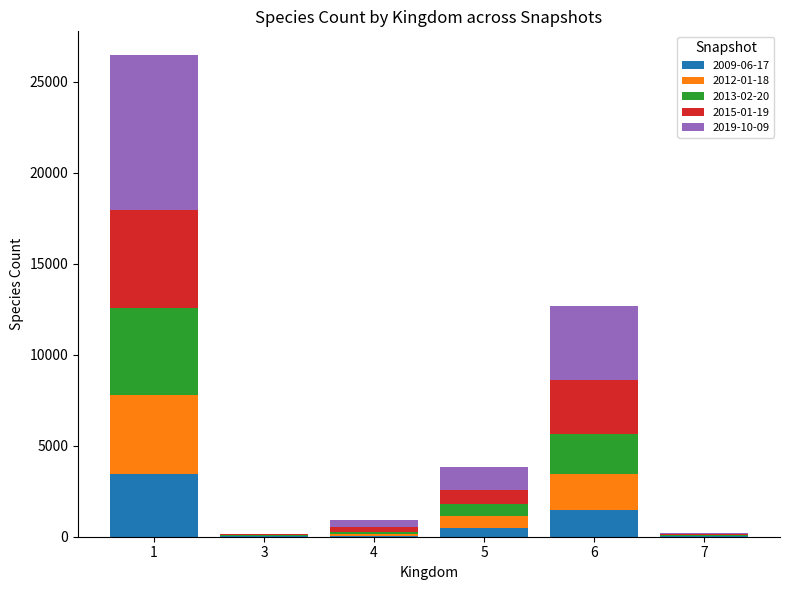

Is it true that 2012-01-18 equals 33 at 3?

True